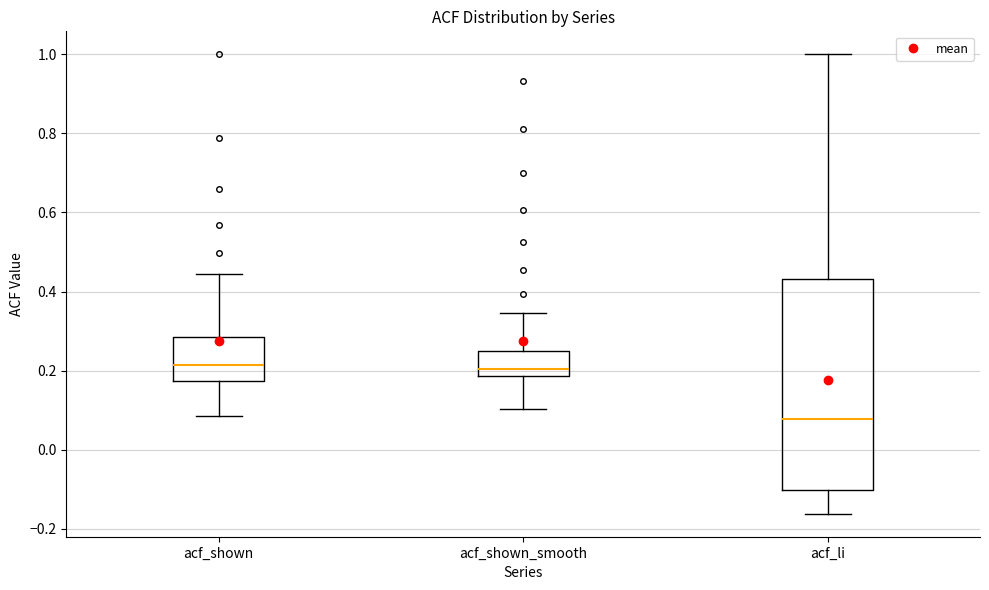

Which box is the tallest, from its lower edge to its upper edge?

acf_li